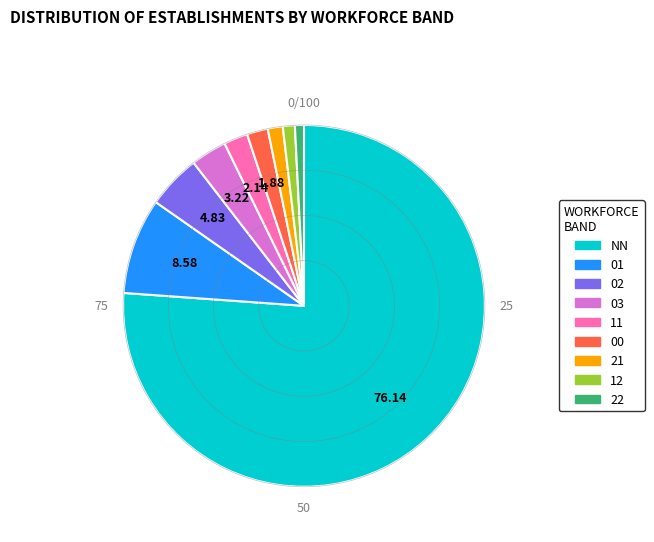

Between 01 and NN, which is larger?

NN